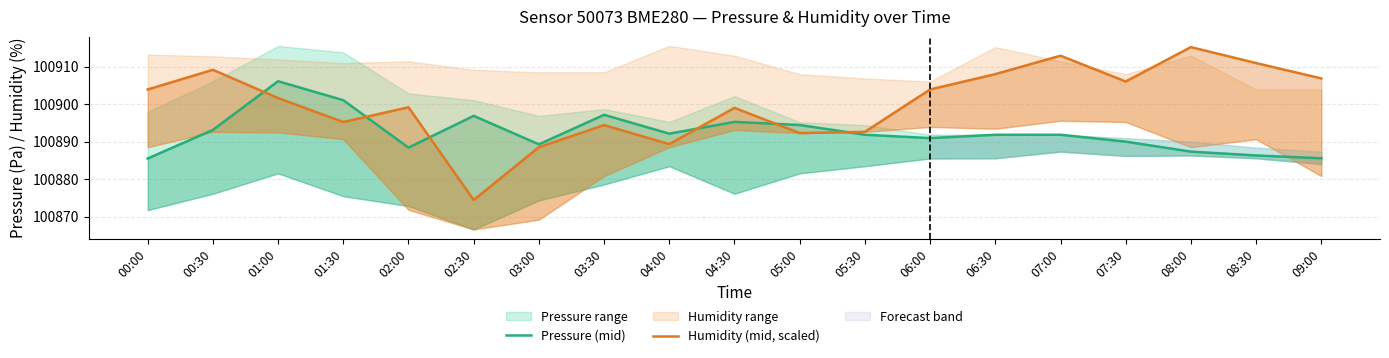

List the labels in order of Pressure (mid) value, smallest first.

00:00, 09:00, 08:30, 08:00, 02:00, 03:00, 07:30, 06:00, 05:30, 06:30, 07:00, 04:00, 00:30, 05:00, 04:30, 02:30, 03:30, 01:30, 01:00